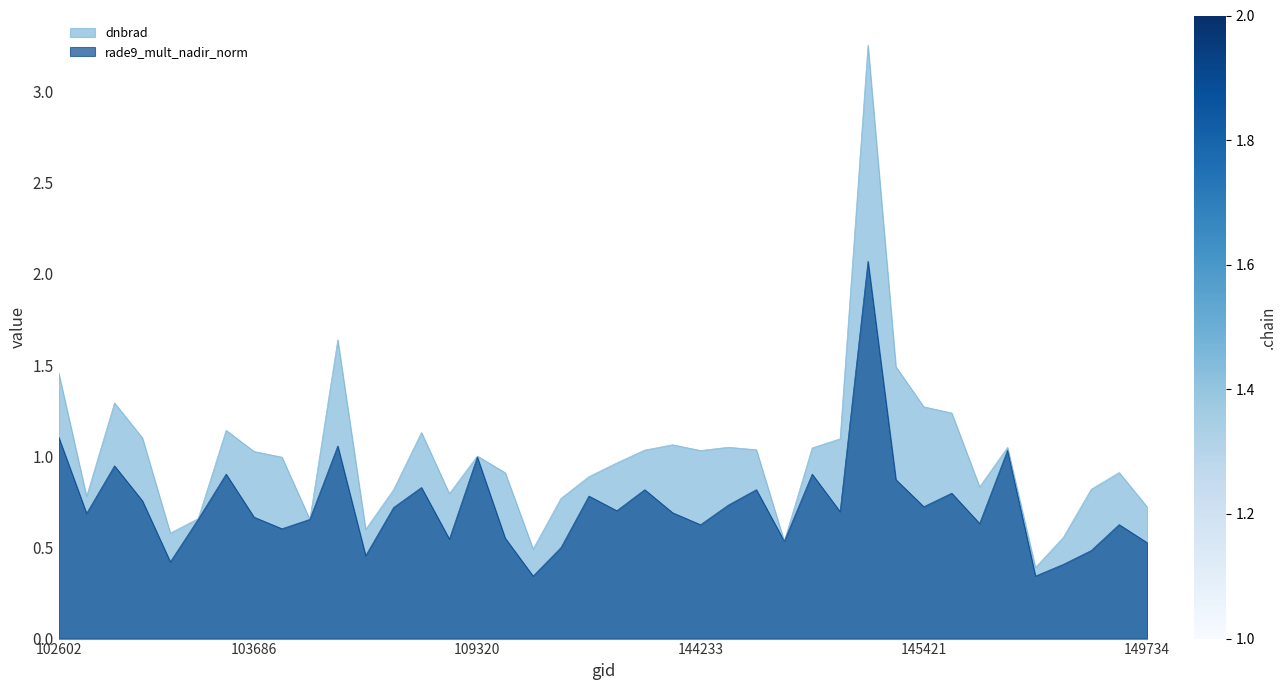

At which category is the sum across all series the highest?

145227